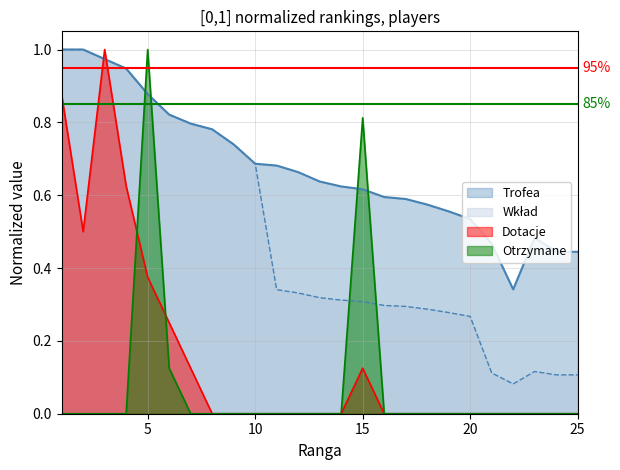

Which category has the highest value across all series?

1